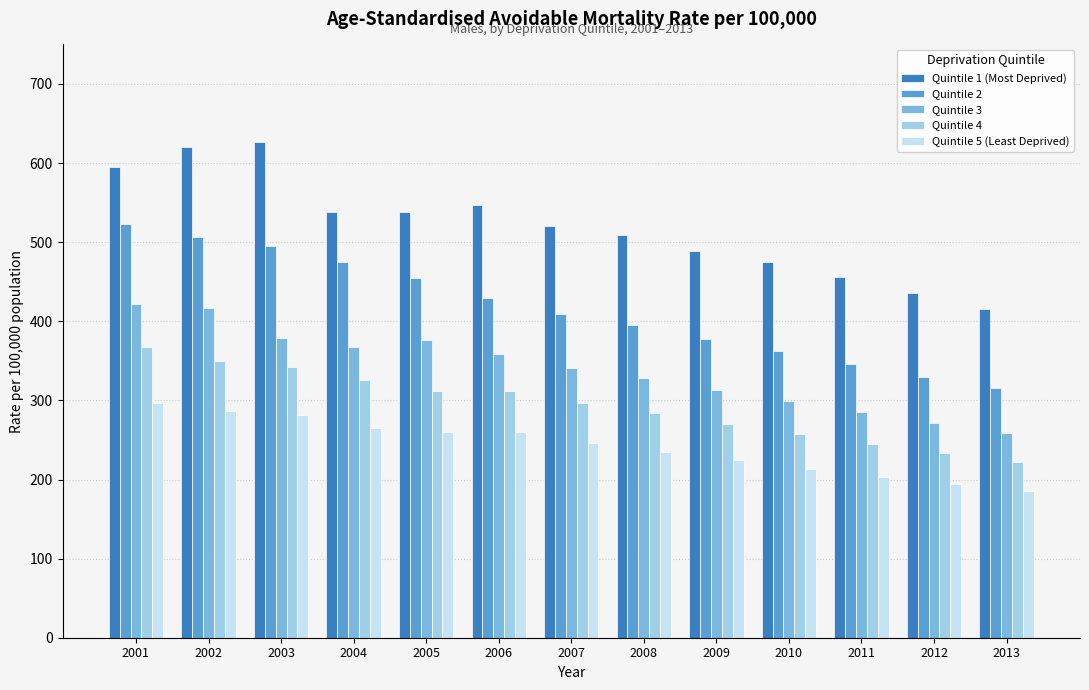

What is the spread (max minus min) of values at 2004?

272.7